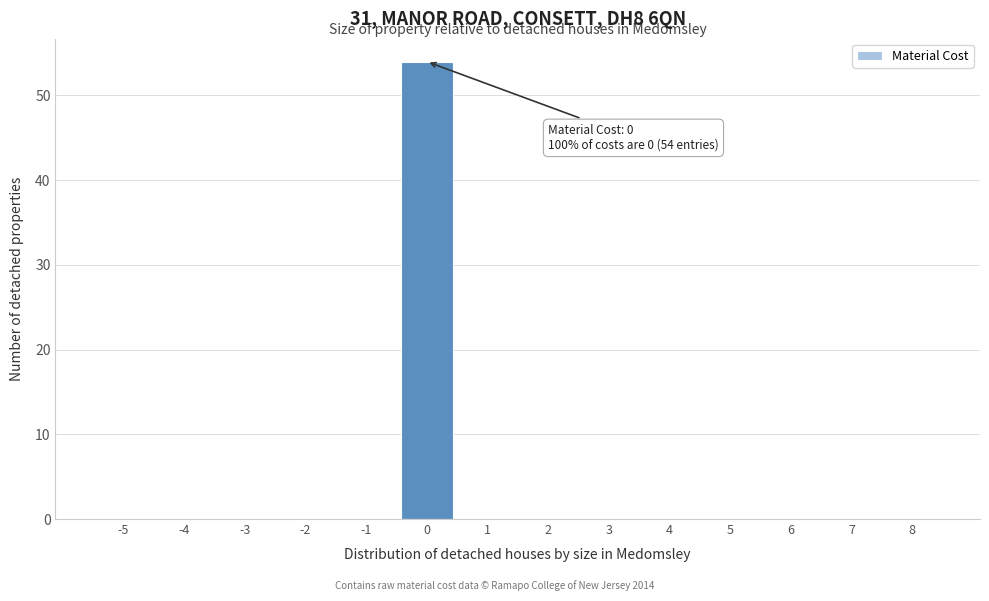

Reading right to left, transcribe all the data shown in this chart.

8=0	7=0	6=0	5=0	4=0	3=0	2=0	1=0	0=54	-1=0	-2=0	-3=0	-4=0	-5=0